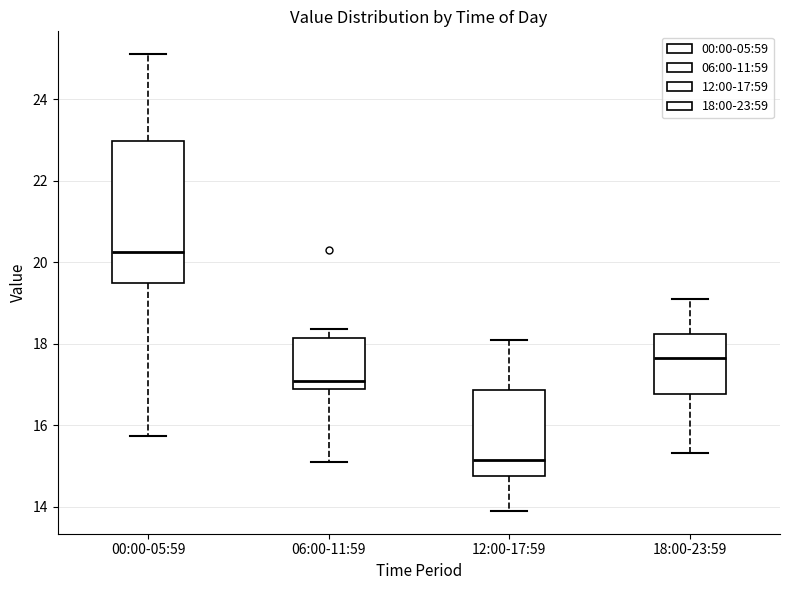

Which box has the lowest median line?

12:00-17:59